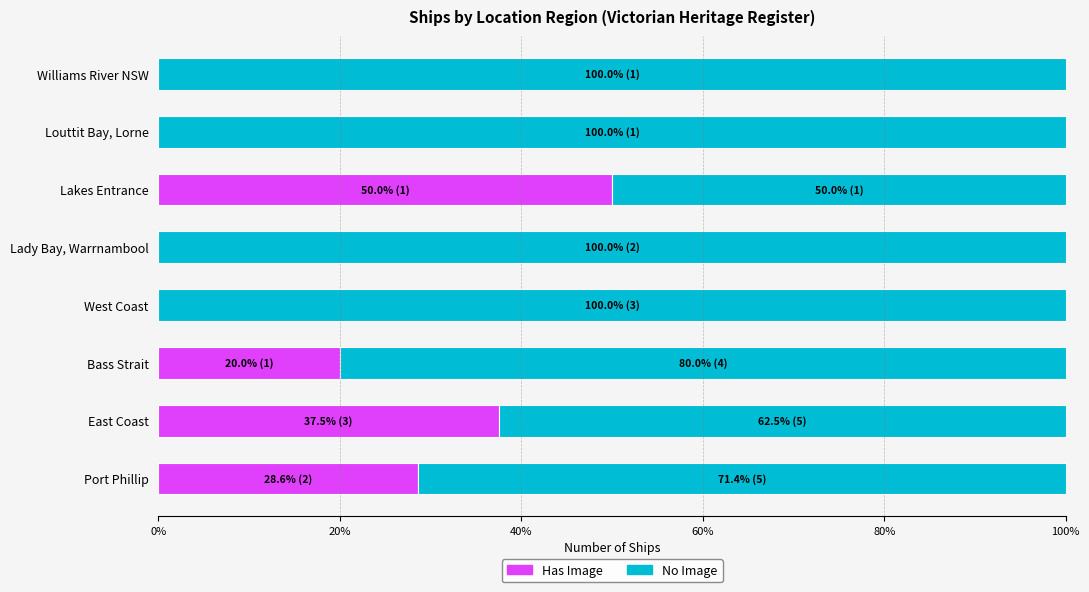

Read the Has Image value at Port Phillip.

28.6